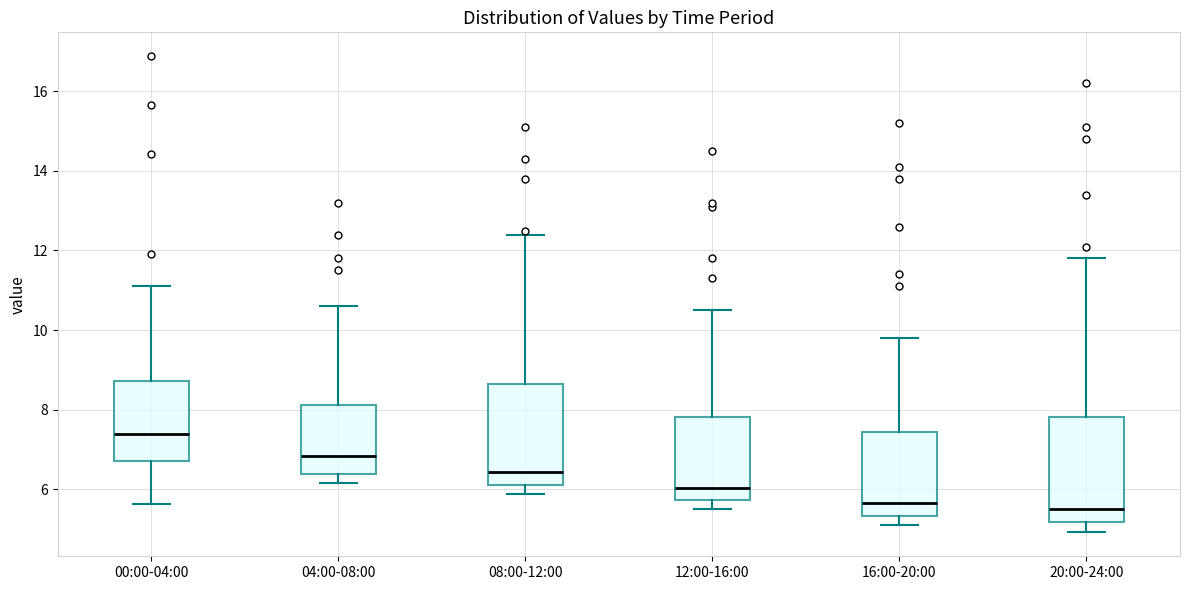

Which box's median line is the highest?

00:00-04:00